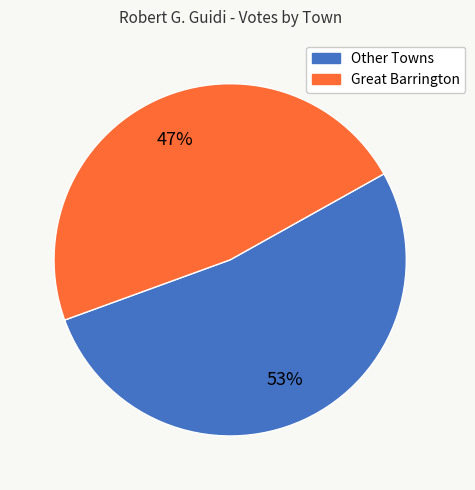

How many slices are in this pie chart?

2